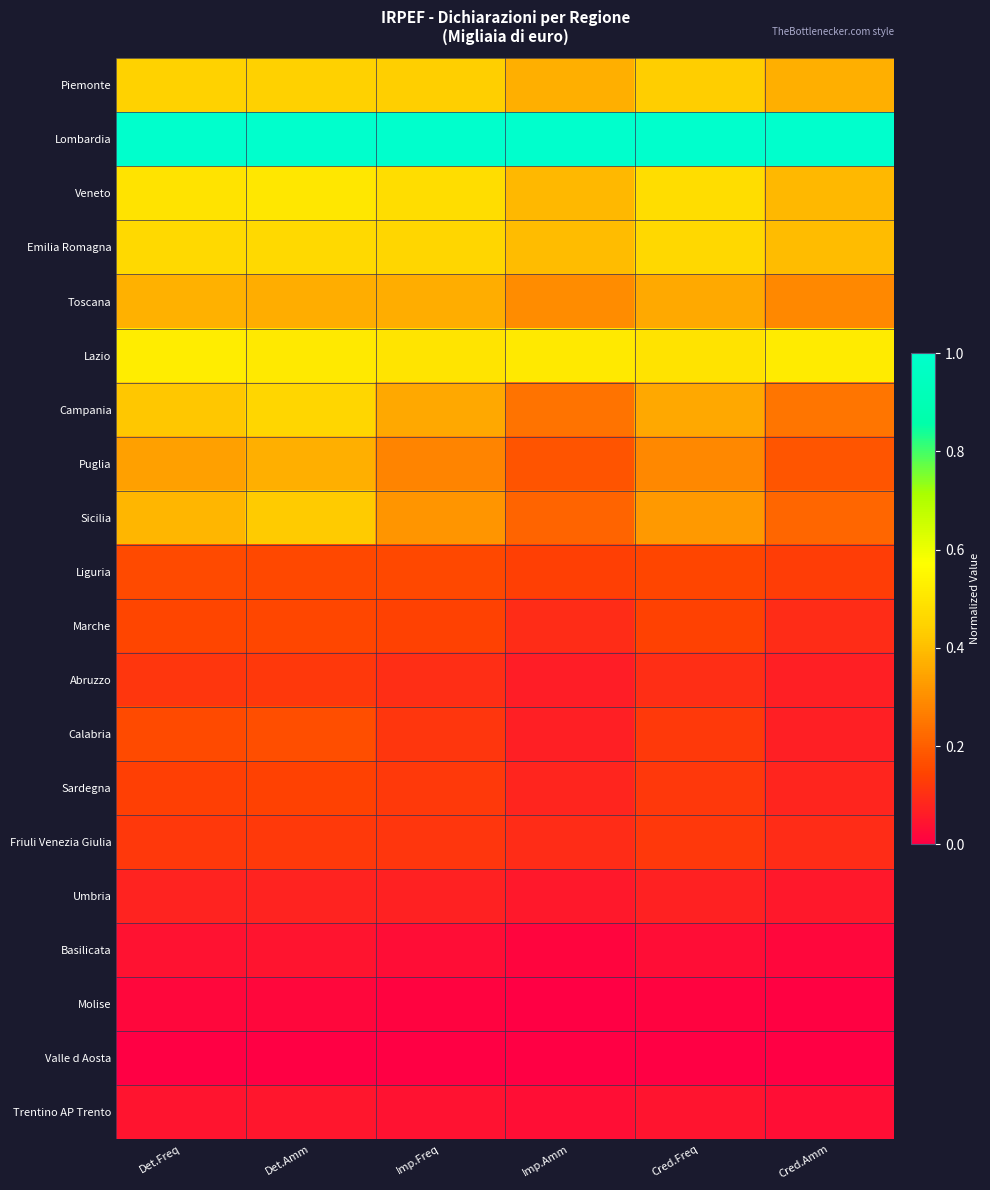

Which has a higher value, Imp.Freq or Imp.Amm?

Imp.Freq